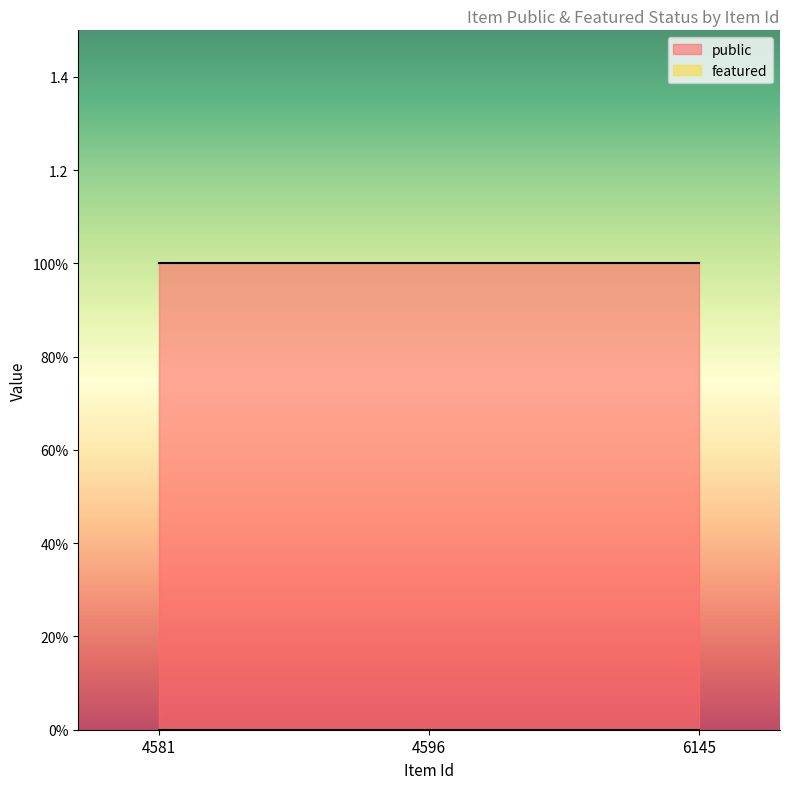

Reading left to right, what are all the values shown in this chart?

public: 1	1	1
featured: 0	0	0